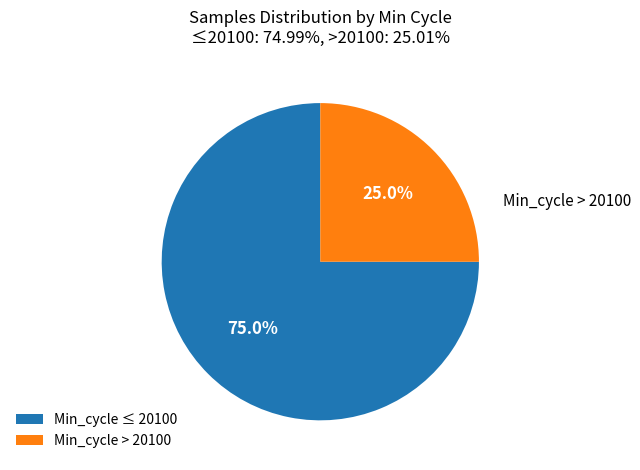

How many slices are in this pie chart?

2